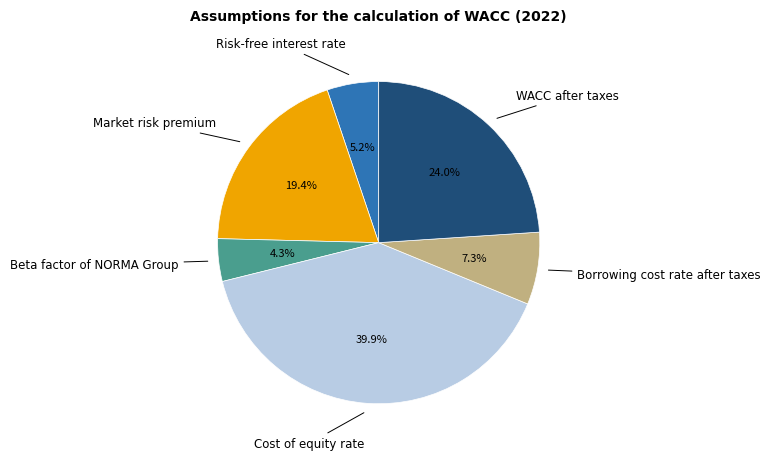

Is there a majority slice in this chart?

No